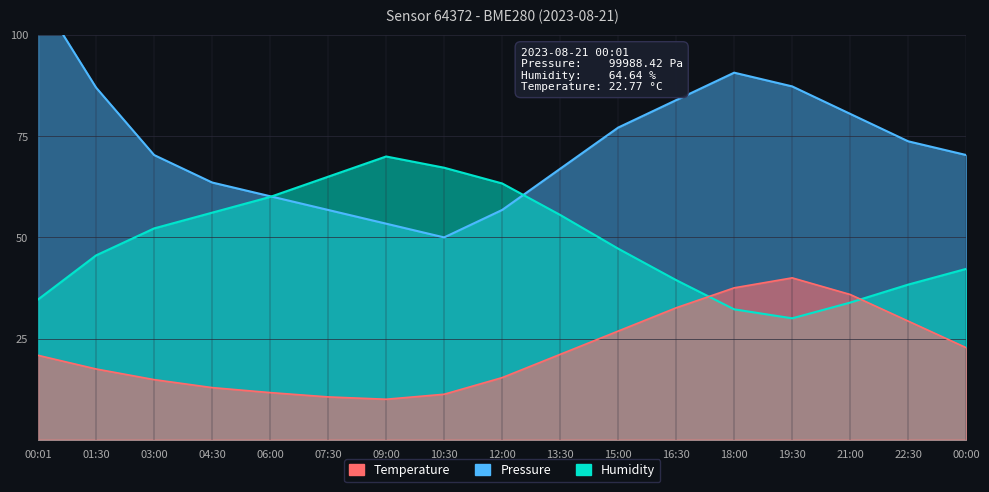

Which series changed the most between 07:30 and 00:00?

Humidity